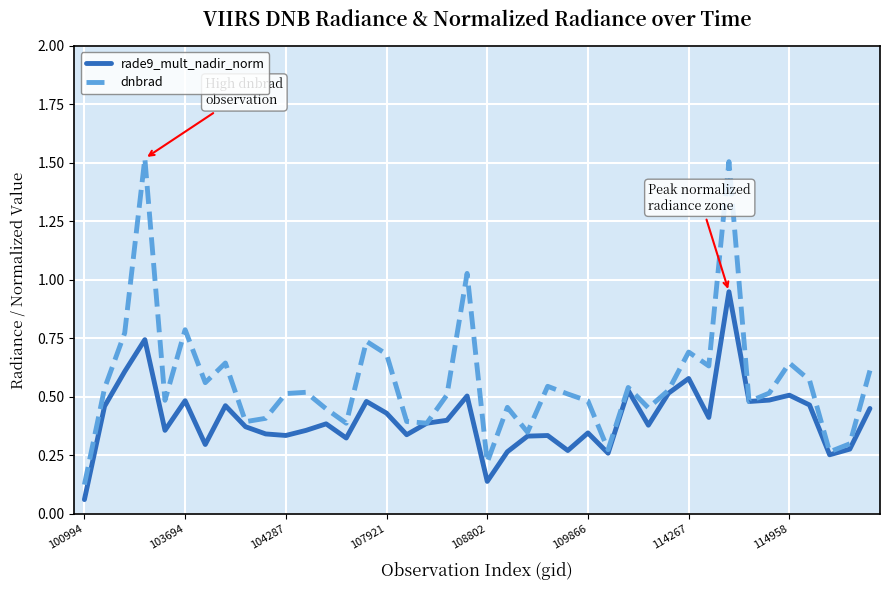

Which series has the largest total across all categories?

dnbrad